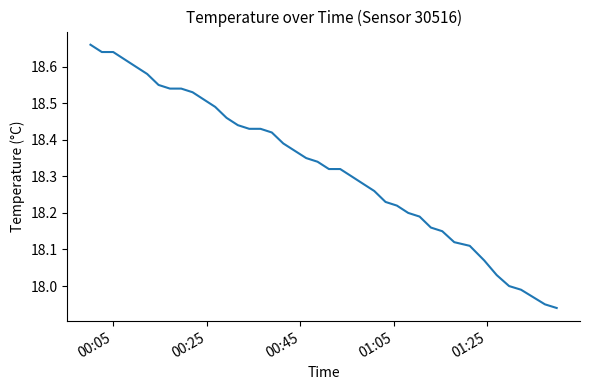

What is the difference between the maximum and minimum values?

0.7